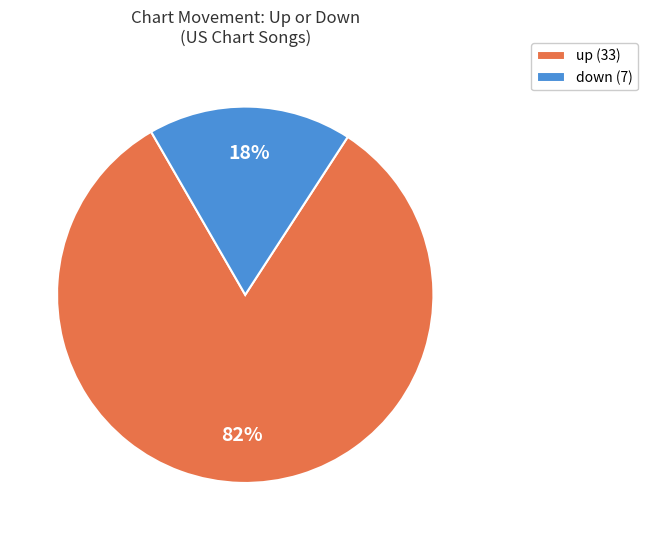

True or false: up accounts for 90% of the total.

False